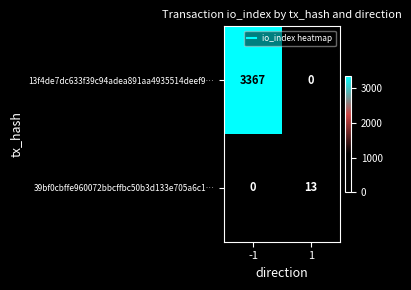

Reading right to left, extract all data points from this chart.

13f4de7dc633f39c94adea891aa4935514deef9…: 1=0	-1=3367
39bf0cbffe960072bbcffbc50b3d133e705a6c1…: 1=13	-1=0